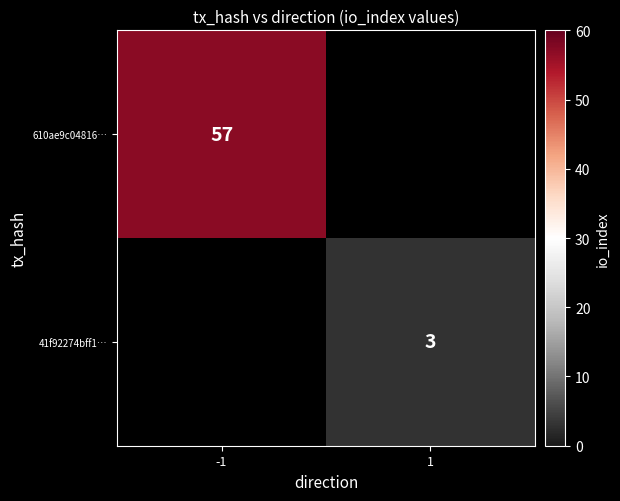

Which label corresponds to the largest value in the chart?

-1